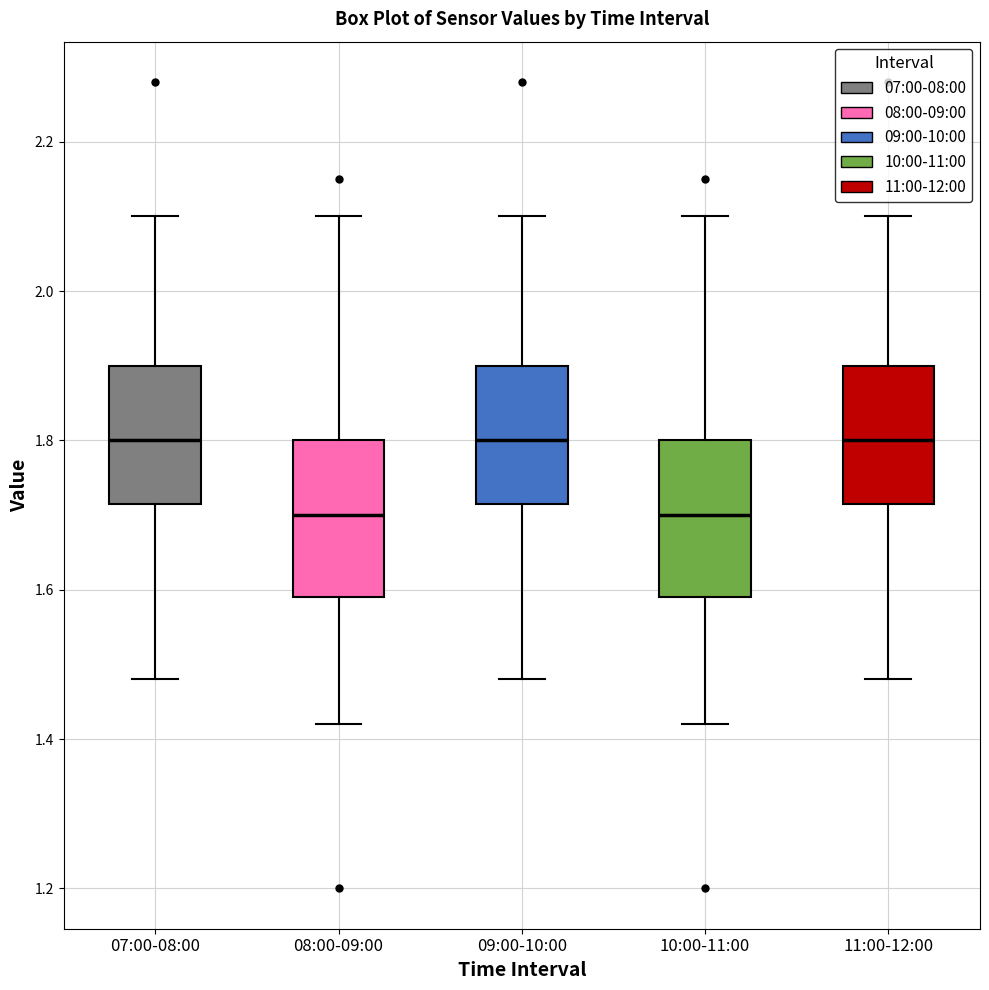

Reading left to right, transcribe this box plot: for each box, give where its median line is, the range the box spans, and where its two whiskers end, as read against the y-axis. The values are not printed on the chart, so give them approximately, as read against the axis.

07:00-08:00: median 1.80, box 1.72 to 1.90, whiskers 1.48 to 2.10
08:00-09:00: median 1.70, box 1.60 to 1.80, whiskers 1.42 to 2.10
09:00-10:00: median 1.80, box 1.72 to 1.90, whiskers 1.48 to 2.10
10:00-11:00: median 1.70, box 1.60 to 1.80, whiskers 1.42 to 2.10
11:00-12:00: median 1.80, box 1.72 to 1.90, whiskers 1.48 to 2.10